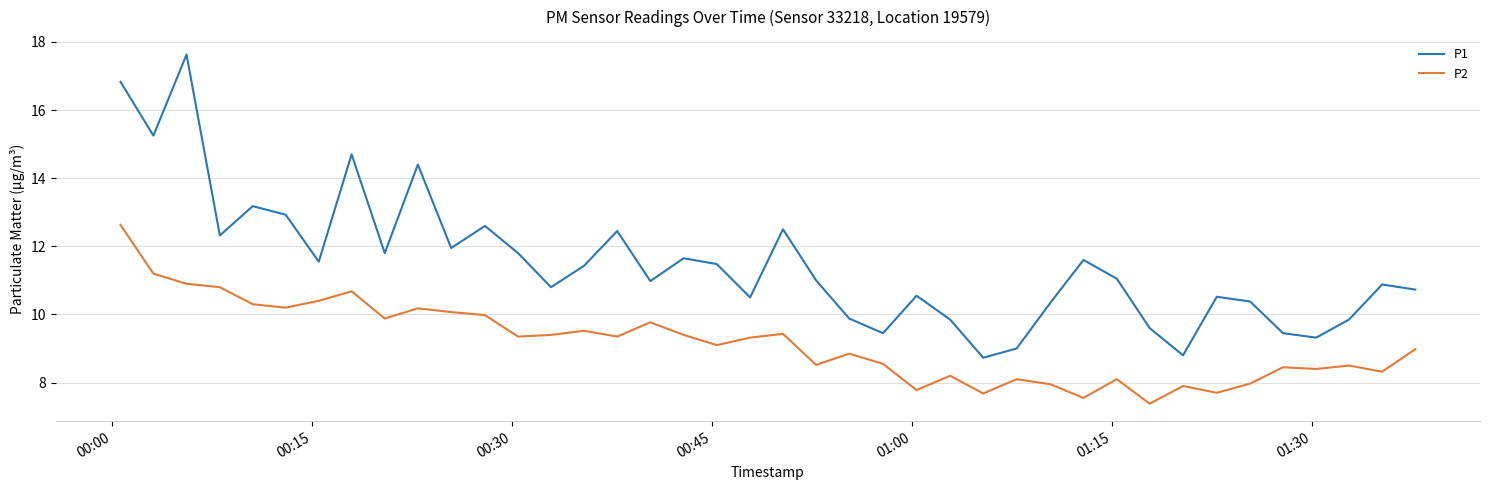

Which series has the largest total across all categories?

P1